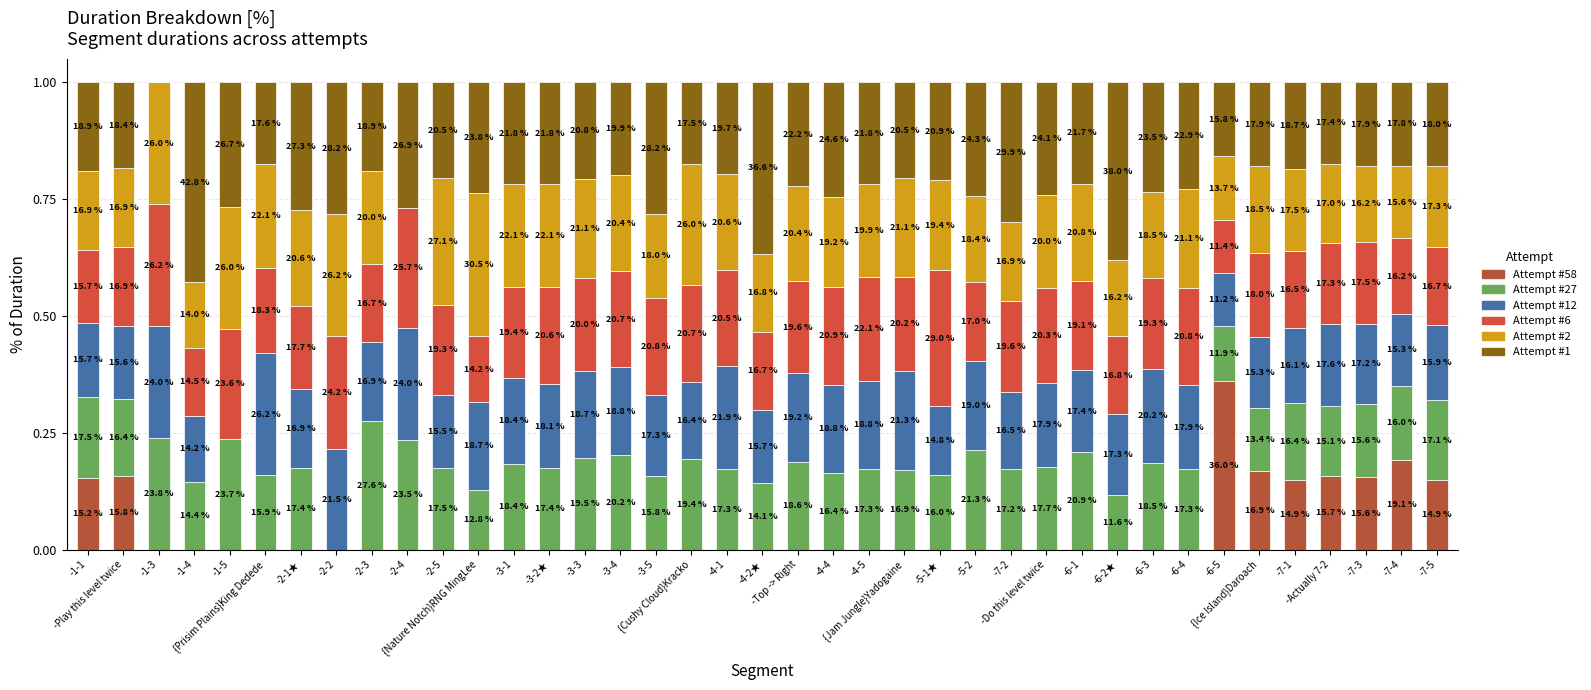

At how many categories does at least one series exceed 0?

39